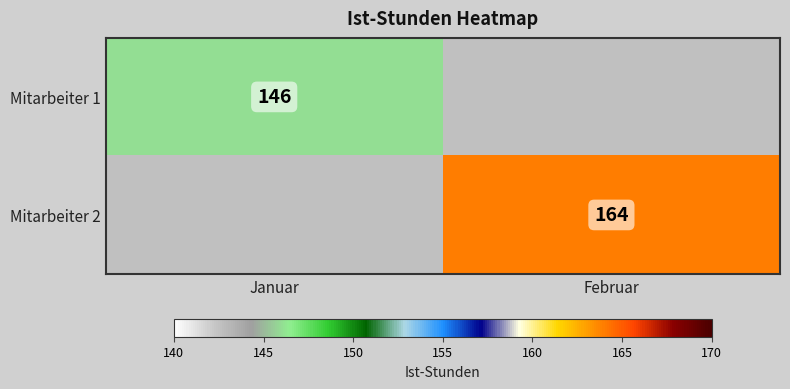

At how many categories does at least one series exceed 146?

1